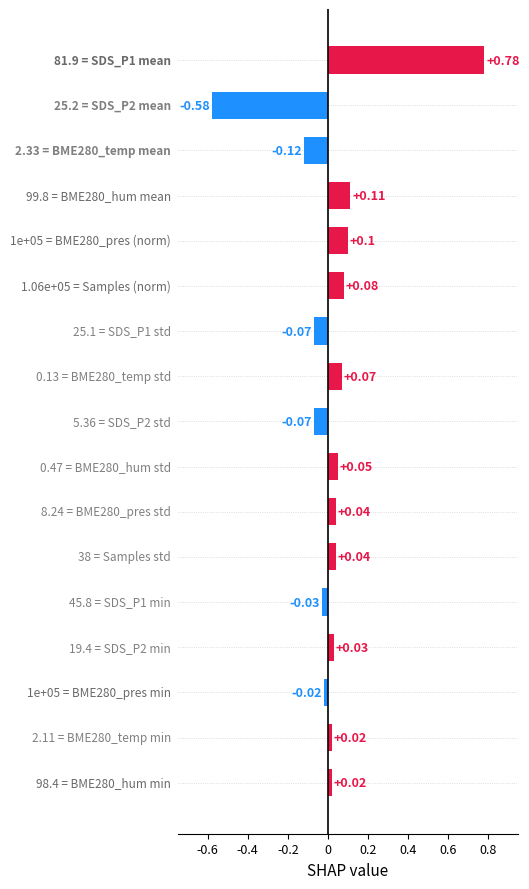

What is the difference between the maximum and minimum values?

1.4